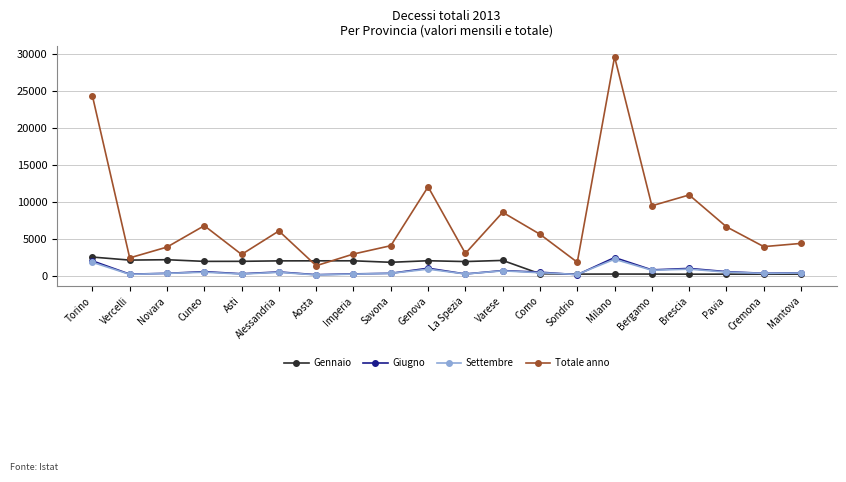

Between Novara and Cuneo, which series saw the biggest shift?

Totale anno